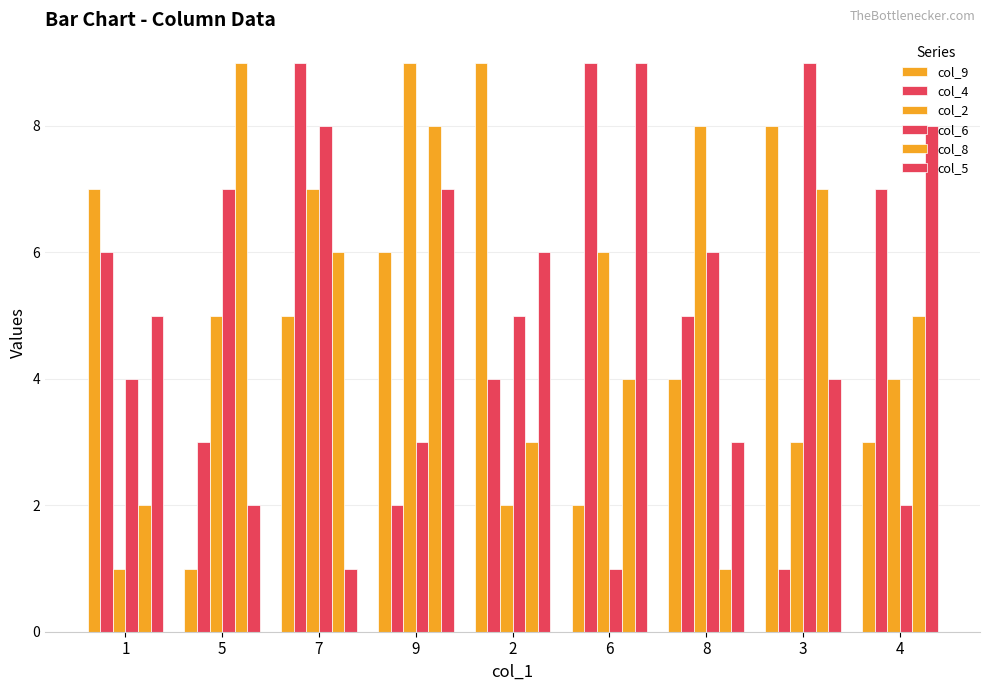

Which has a higher value, 6 or 1?

1